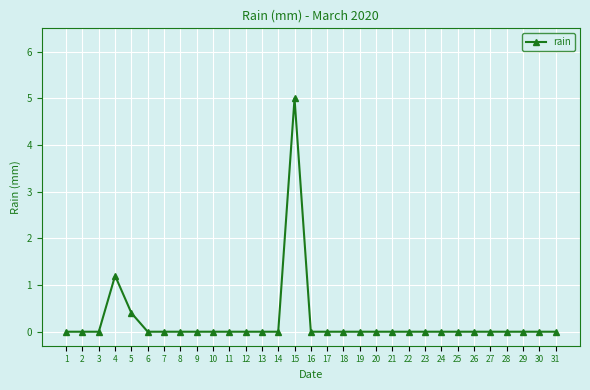

Reading left to right, extract all data points from this chart.

1=0.0	2=0.0	3=0.0	4=1.2	5=0.4	6=0.0	7=0.0	8=0.0	9=0.0	10=0.0	11=0.0	12=0.0	13=0.0	14=0.0	15=5.0	16=0.0	17=0.0	18=0.0	19=0.0	20=0.0	21=0.0	22=0.0	23=0.0	24=0.0	25=0.0	26=0.0	27=0.0	28=0.0	29=0.0	30=0.0	31=0.0